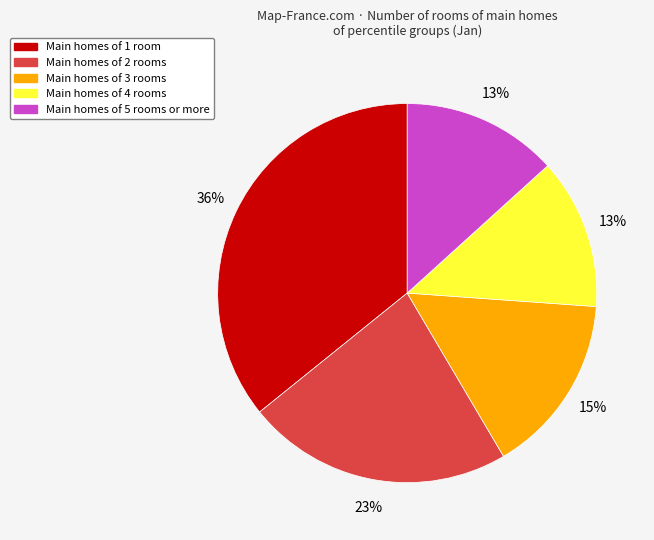

To the nearest percent, what is the average slice percentage?

20%